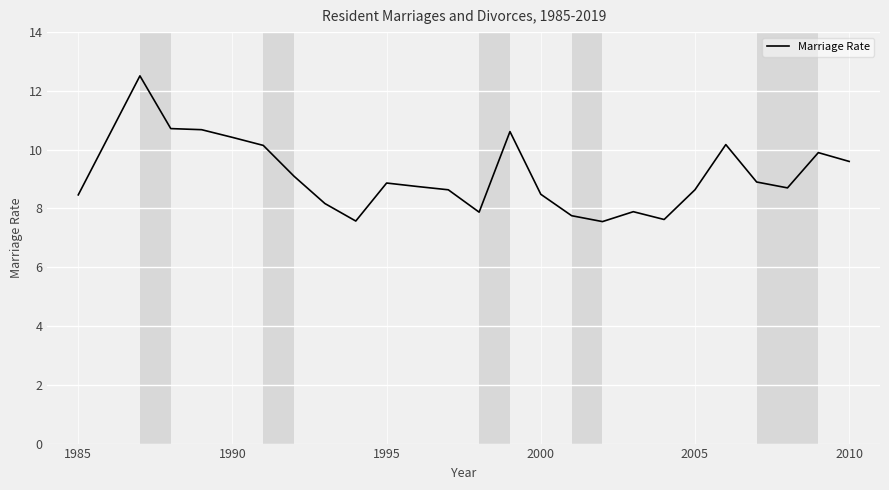

What is the greatest value displayed?

12.5